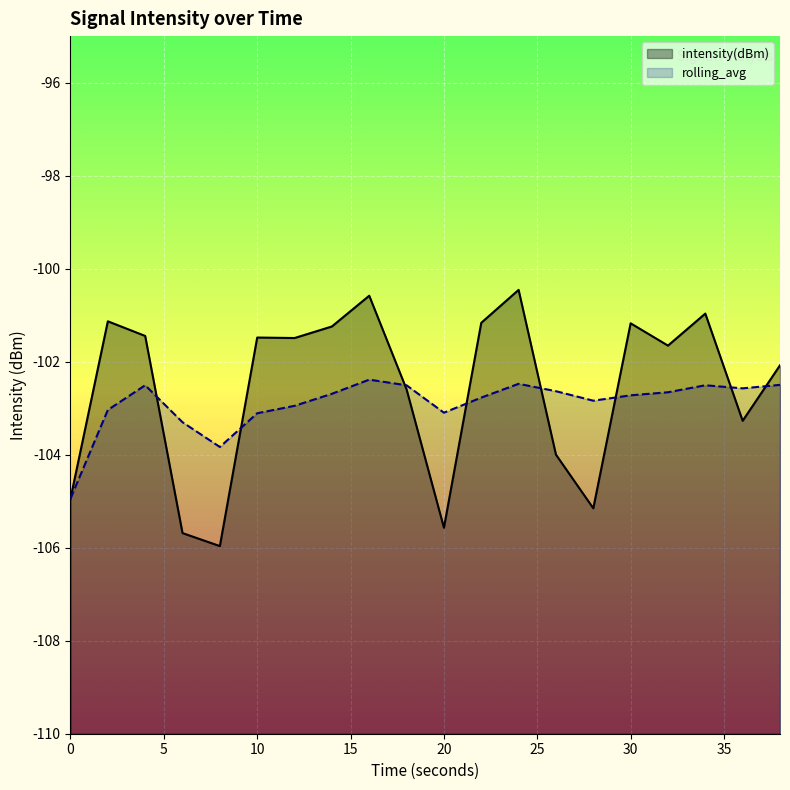

How many data points in intensity(dBm) are above -101?

3